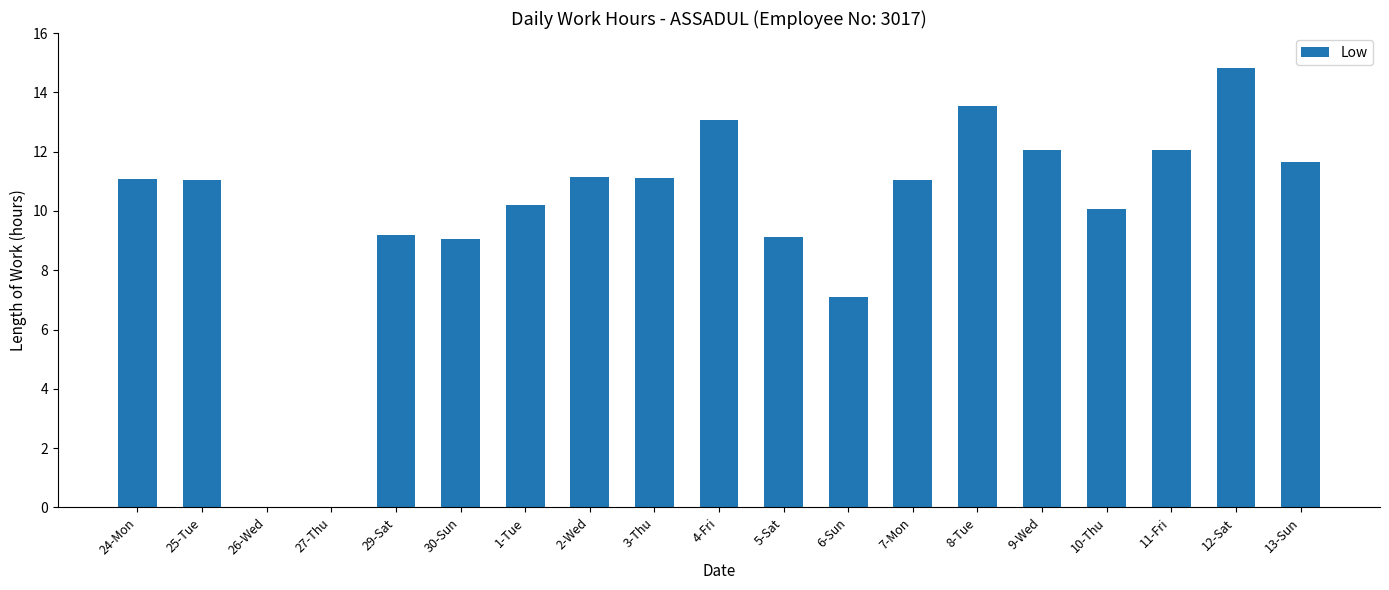

What is the maximum value shown in the chart?

14.8